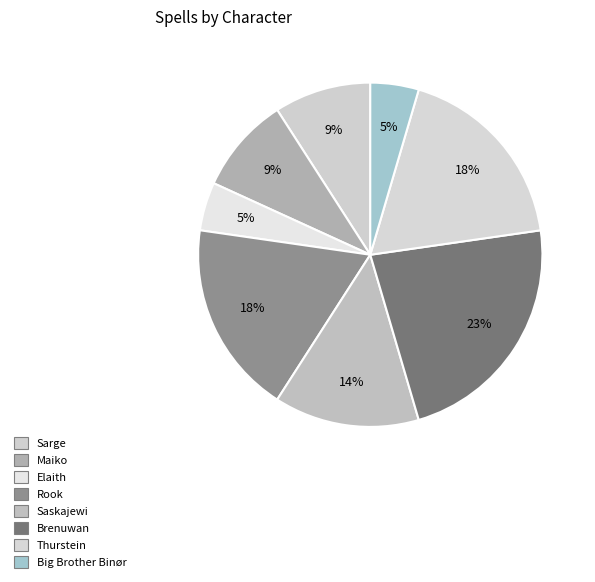

Which slice is the largest?

Brenuwan